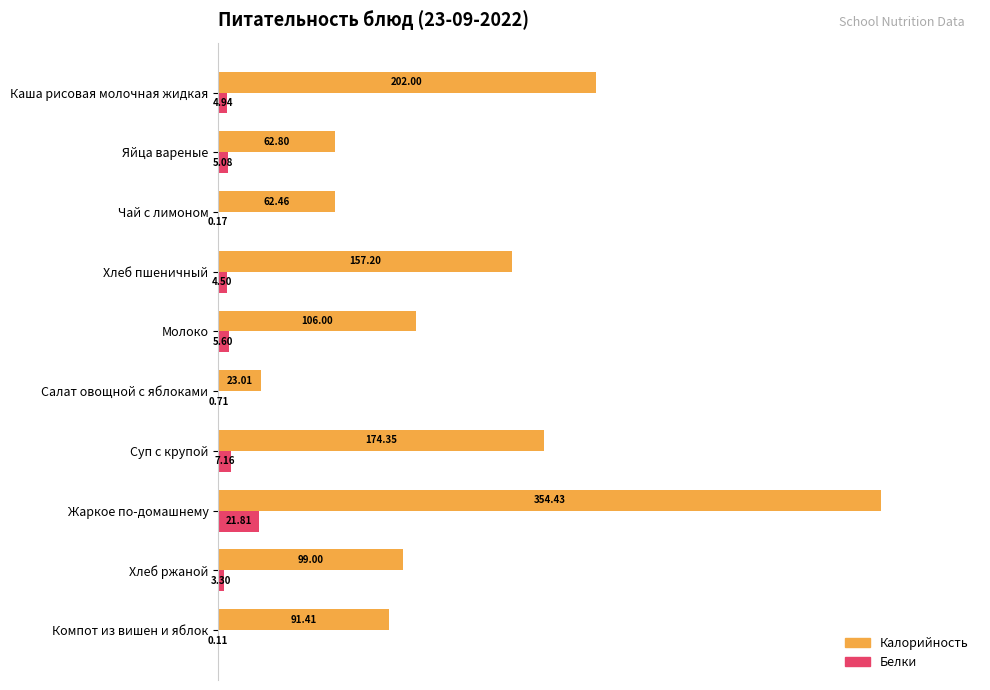

What are all the series names shown in the legend?

Калорийность, Белки